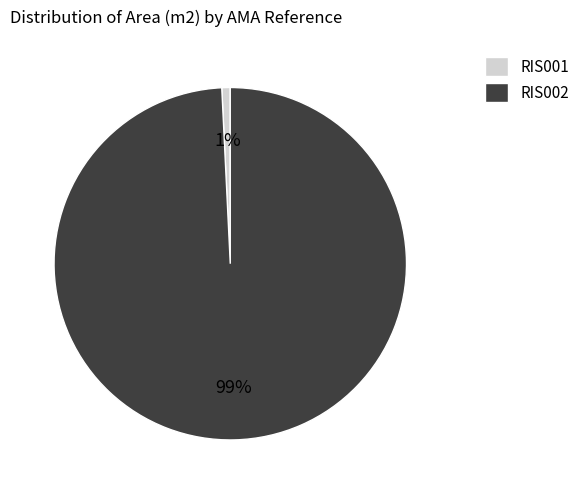

Between RIS001 and RIS002, which is larger?

RIS002